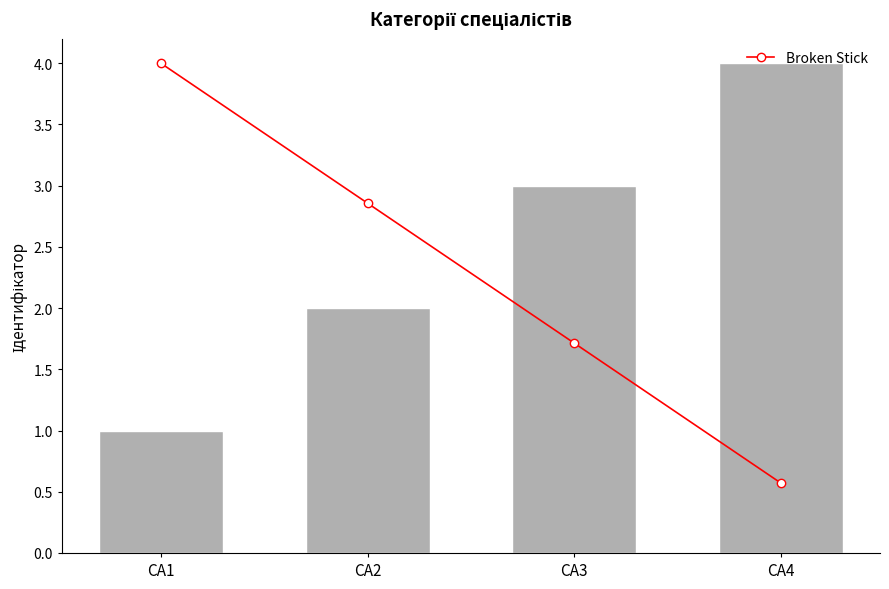

What is the difference between the highest and lowest values at CA4?

3.4